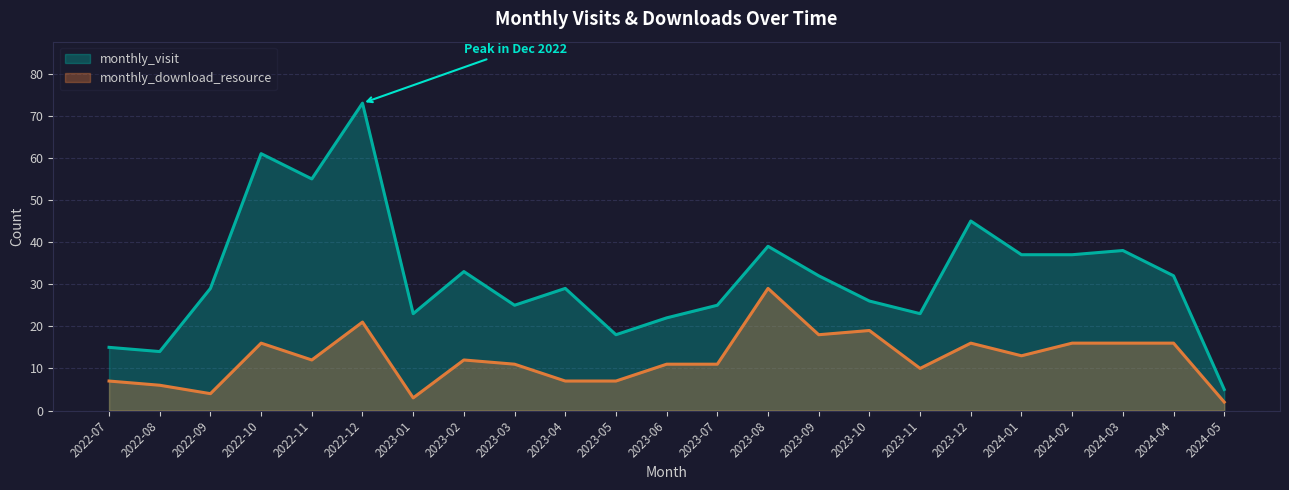

What is the spread (max minus min) of values at 2023-11?

13